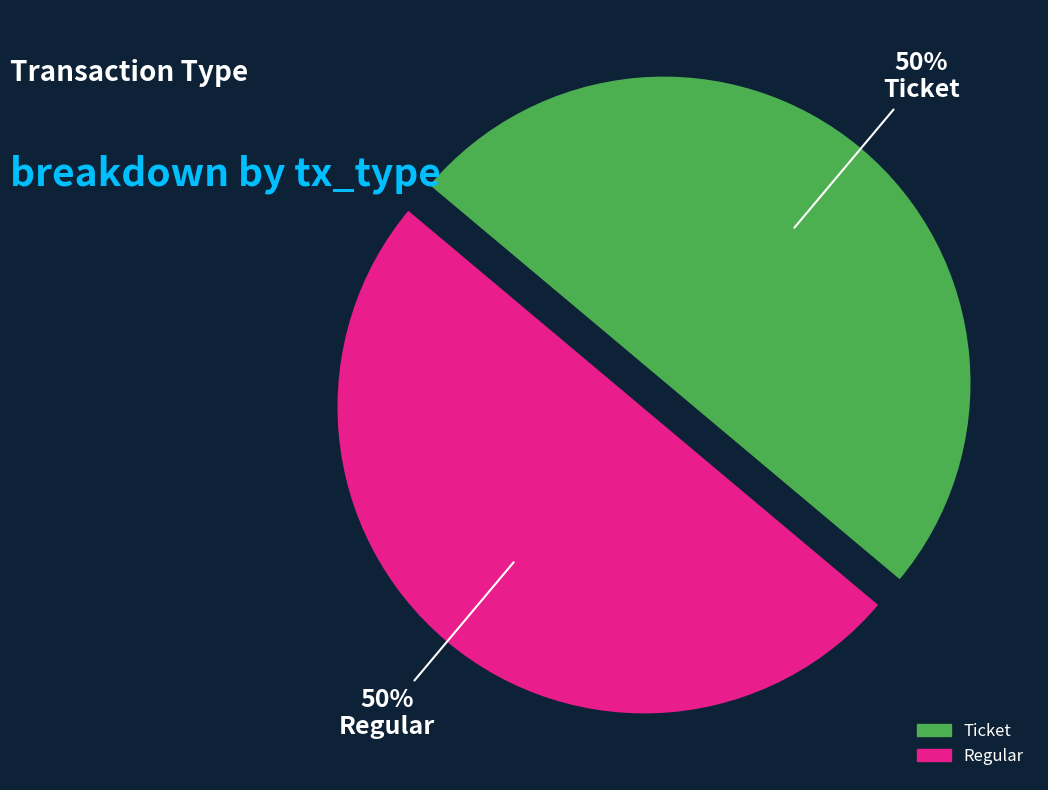

How many segments does this pie chart have?

2